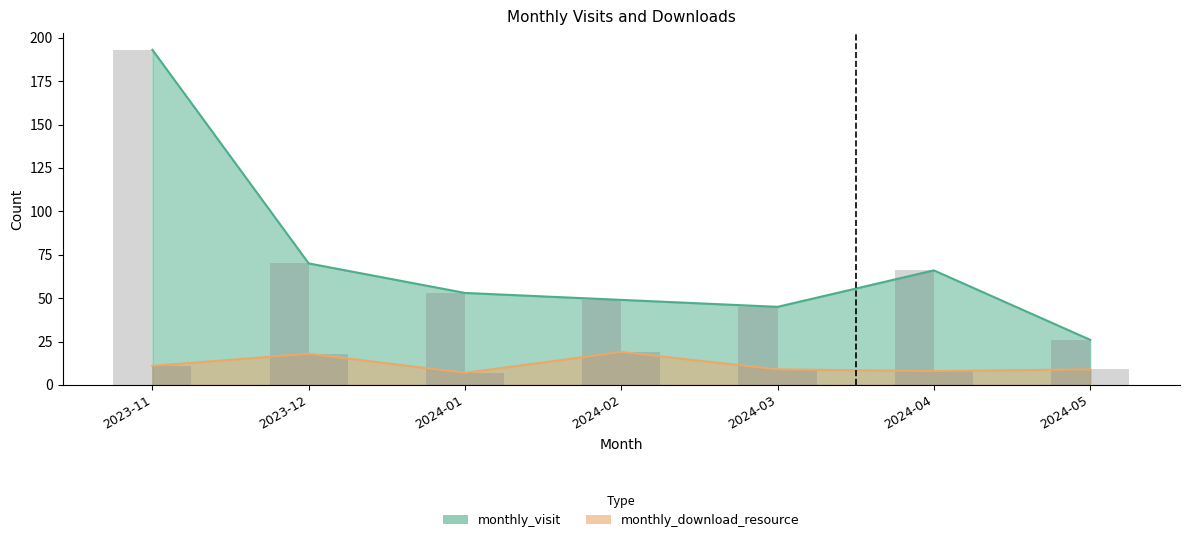

Which category has the lowest value across all series?

2024-01